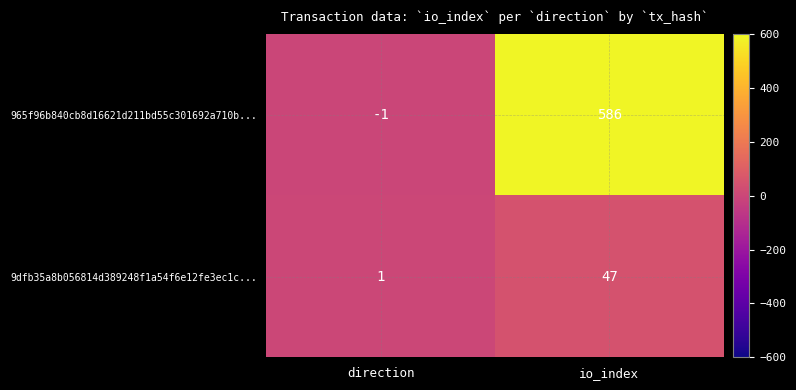

What is the sum of all 965f96b840cb8d16621d211bd55c301692a710b... values?

585